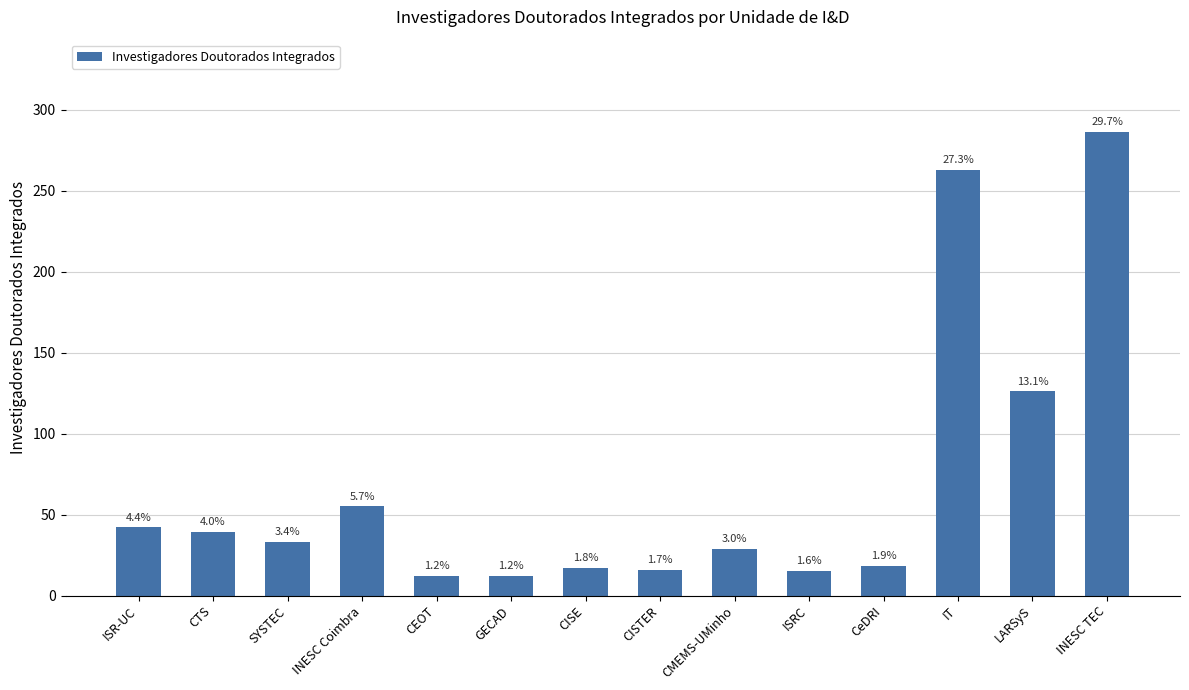

How many bars are there in total?

14